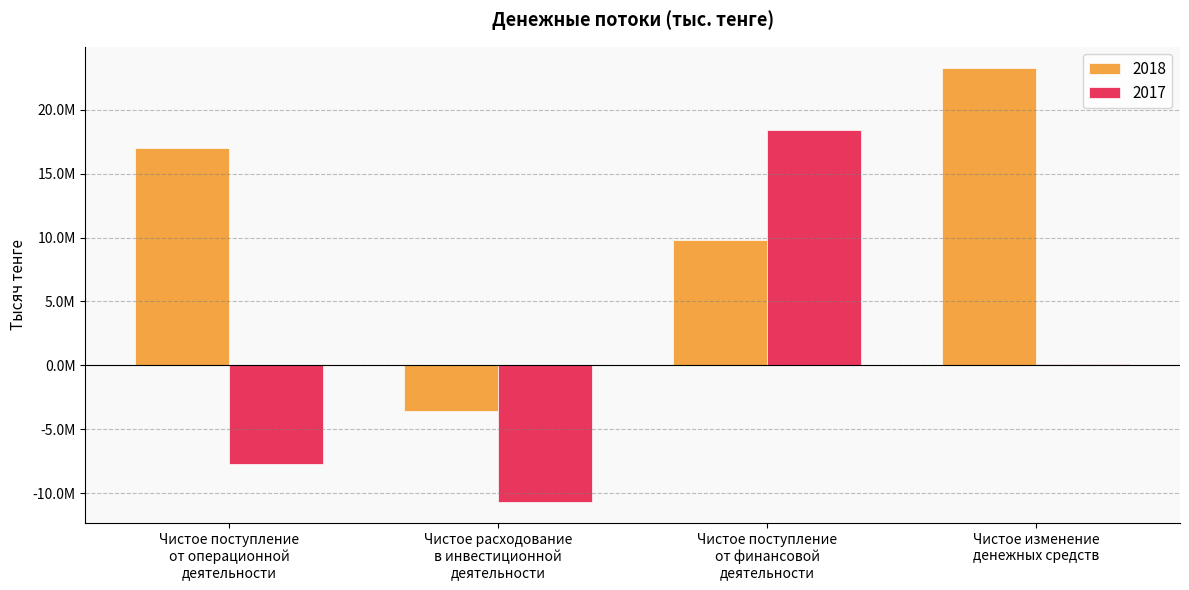

Reading left to right, extract all data points from this chart.

2018: Чистое поступление от операционной деятельности=16974675	Чистое расходование в инвестиционной деятельности=-3566193	Чистое поступление от финансовой деятельности=9826512	Чистое изменение денежных средств=23234994
2017: Чистое поступление от операционной деятельности=-7686563	Чистое расходование в инвестиционной деятельности=-10661617	Чистое поступление от финансовой деятельности=18445621	Чистое изменение денежных средств=97441